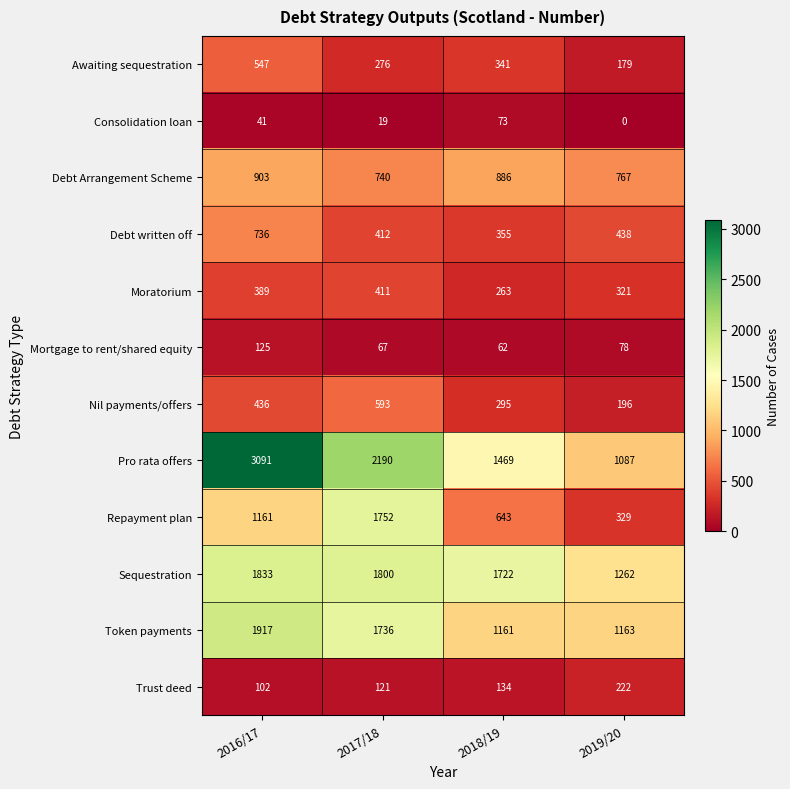

Which series has the largest total across all categories?

Pro rata offers